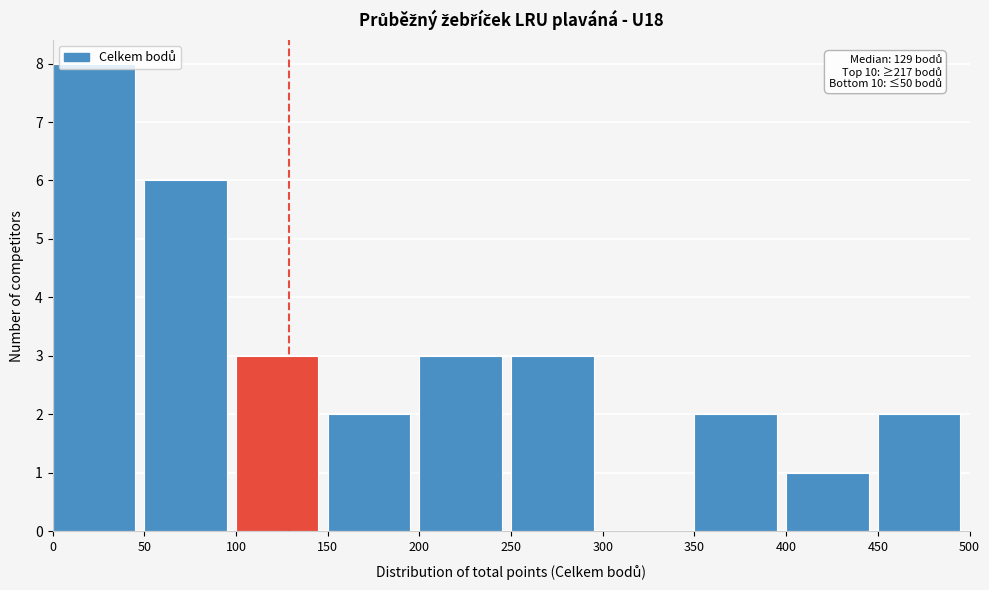

Over which range of the x-axis is the bar tallest?

0 to 50